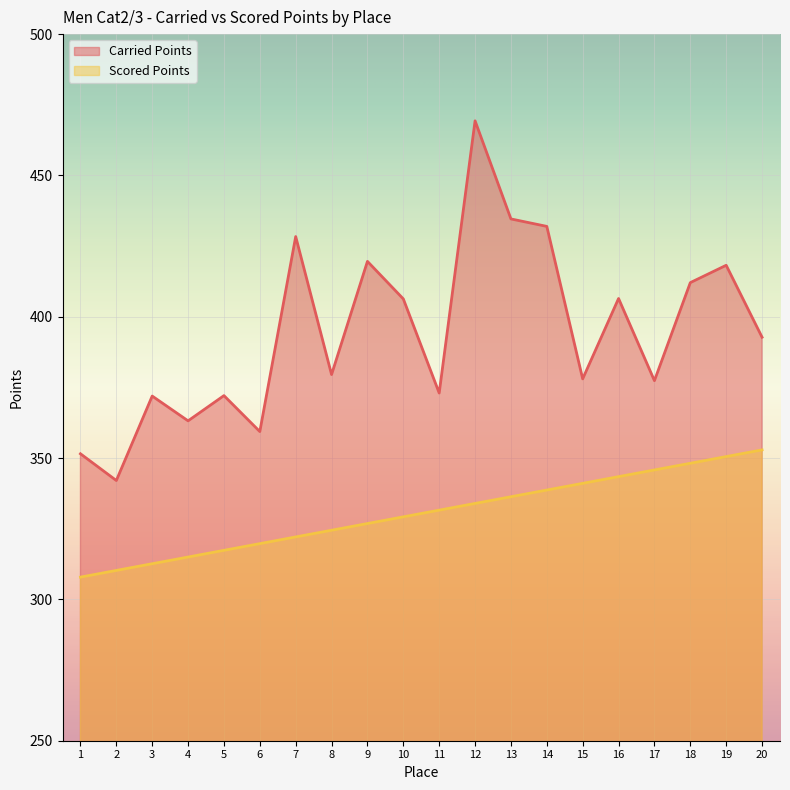

What is the highest value of the Scored Points series?

352.9